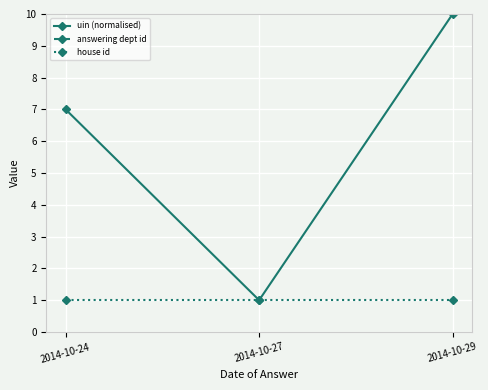

Rank the series by their maximum value, from highest to lowest.

answering dept id, uin (normalised), house id